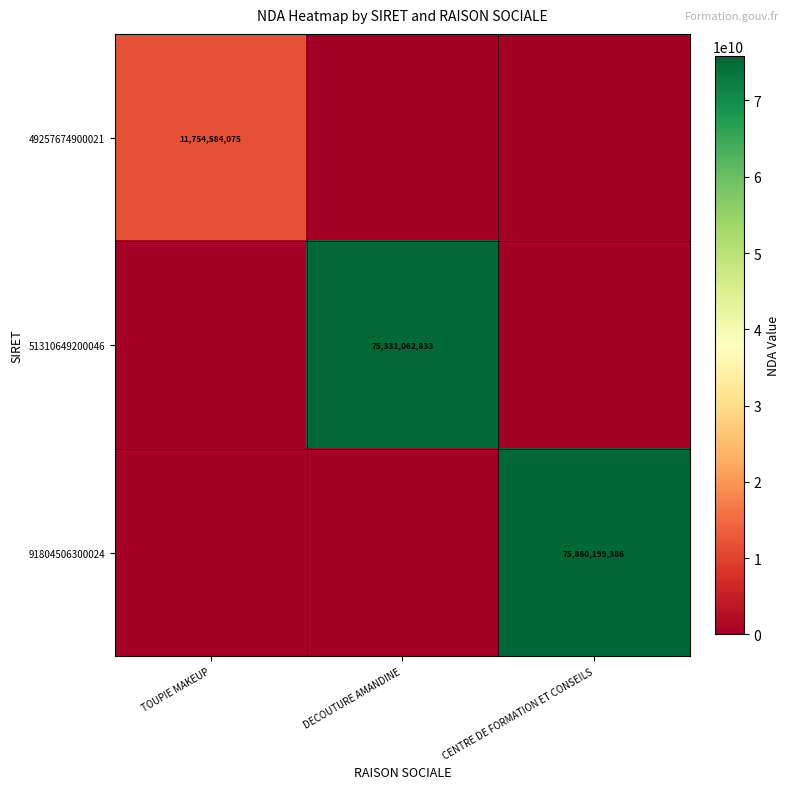

What is the total value across all series at TOUPIE MAKEUP?

11754584075